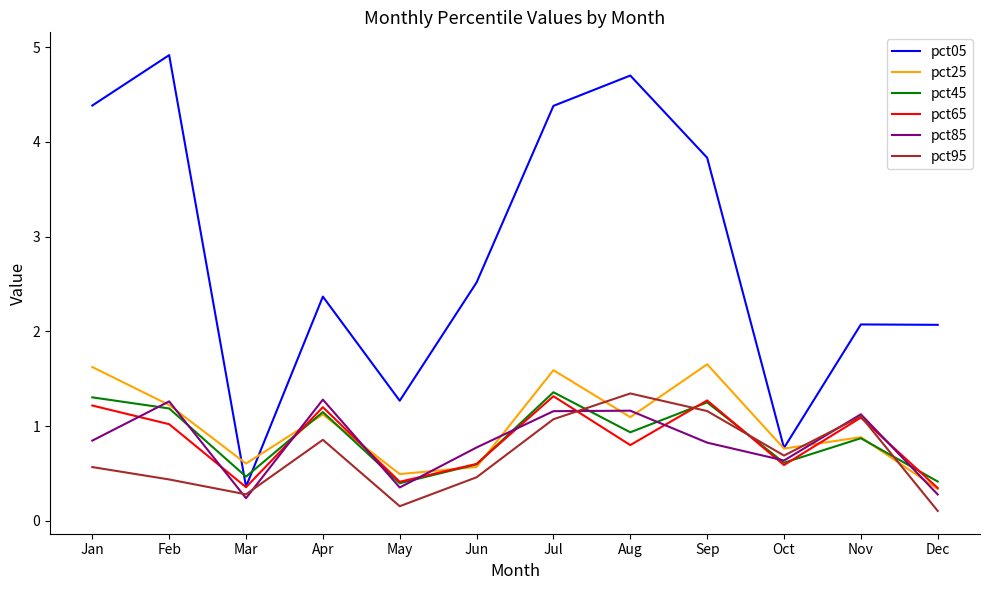

Does the chart have visible grid lines?

No